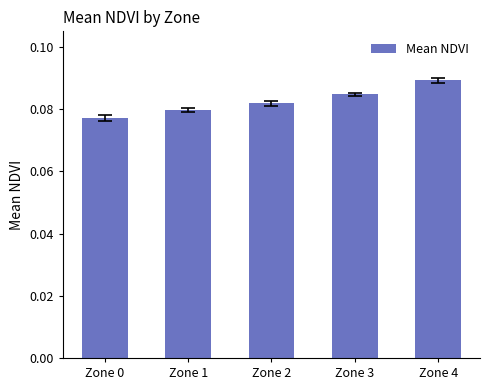

Count the values in the range 0 to 1.

5